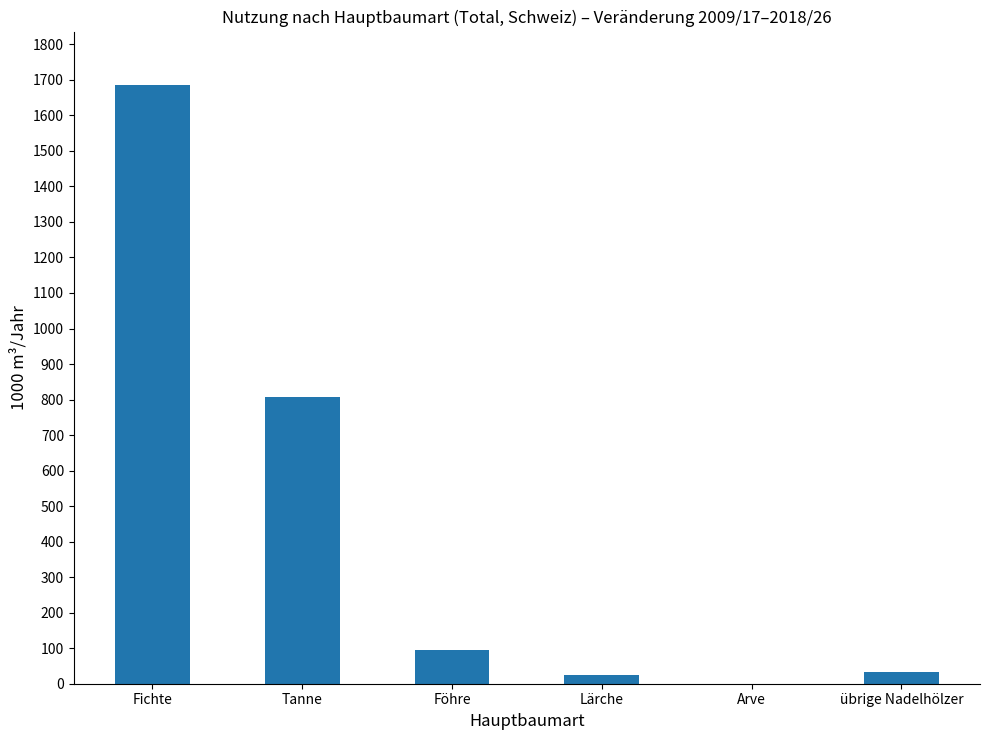

What is the greatest value displayed?

1686